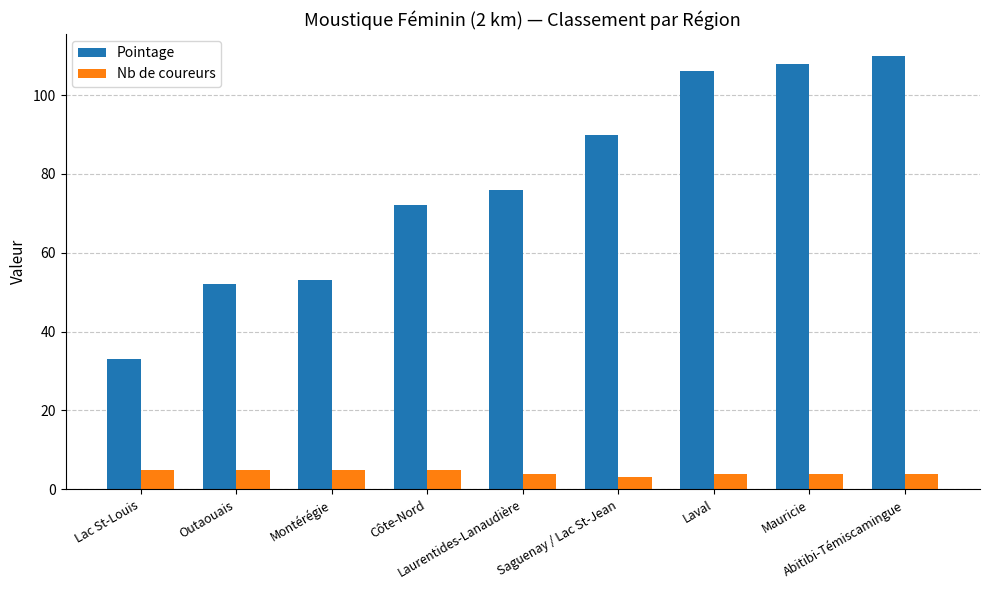

Reading left to right, list all the values displayed in this chart.

Pointage: 33	52	53	72	76	90	106	108	110
Nb de coureurs: 5	5	5	5	4	3	4	4	4